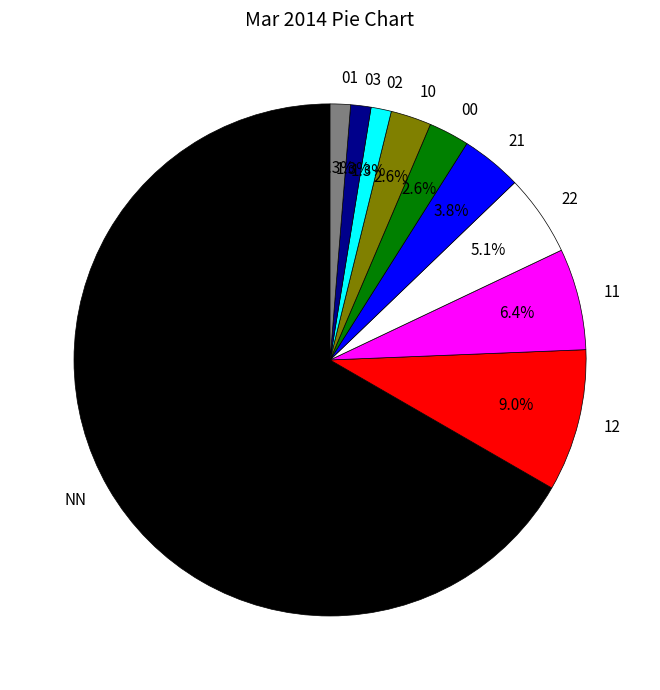

Is NN the majority of the pie?

Yes